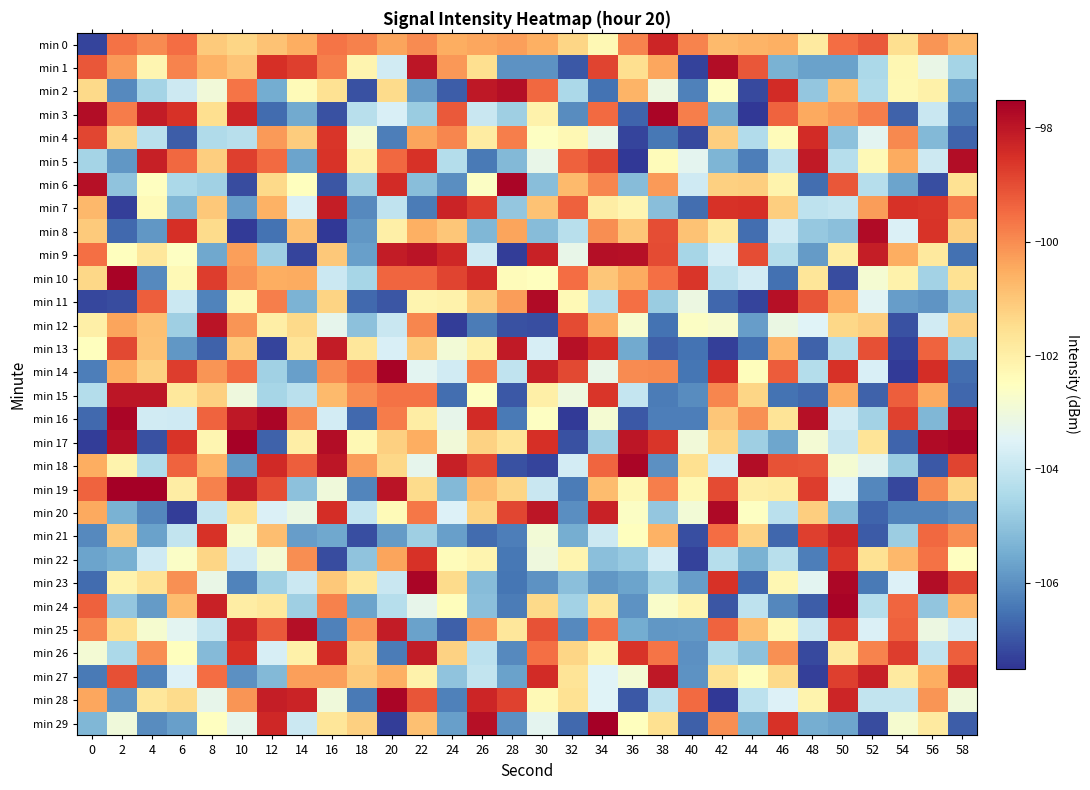

Between 36 and 46, which is larger?

36